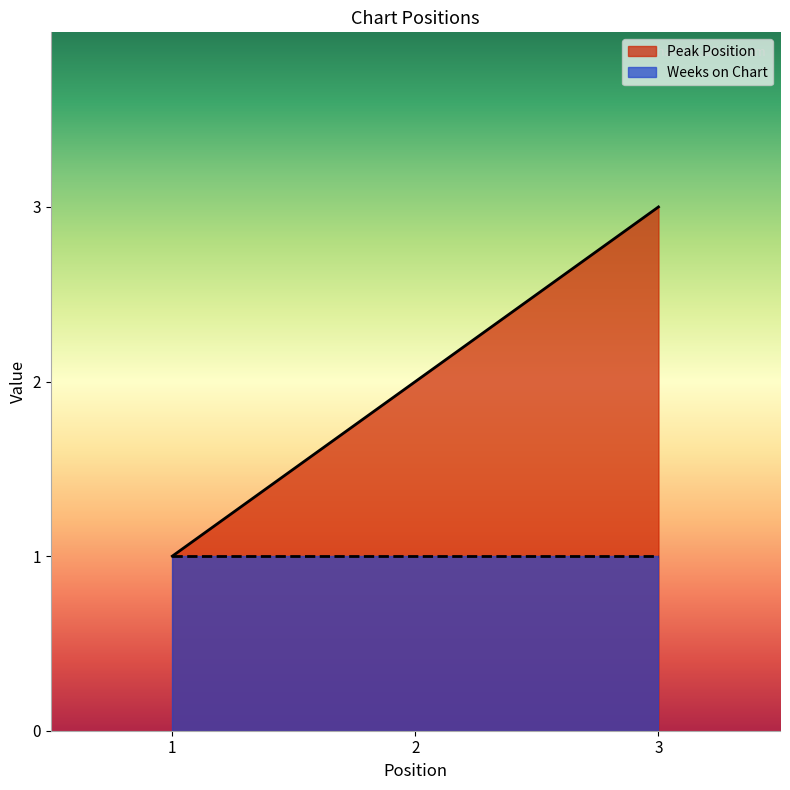

Reading left to right, extract all data points from this chart.

1=1	2=2	3=3